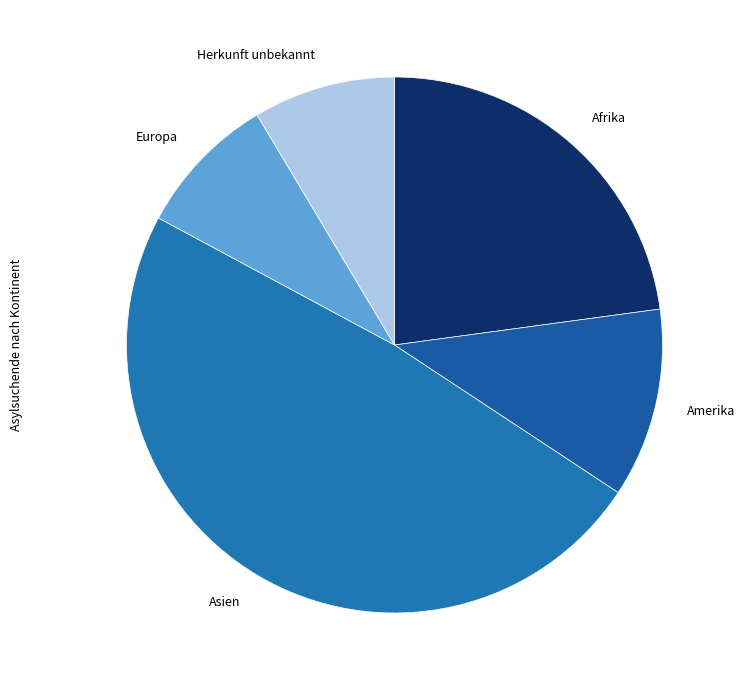

Is it true that Asien is 49% of the pie?

True